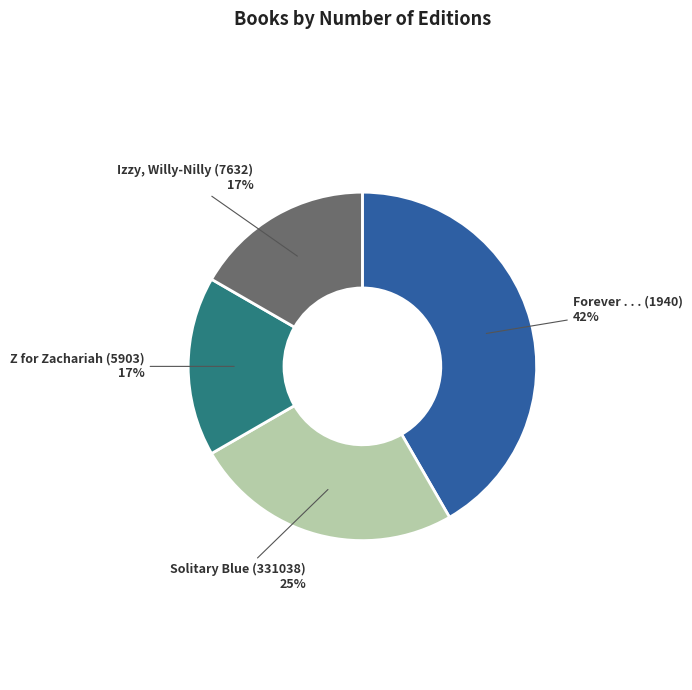

To the nearest percent, what is the average slice percentage?

25%